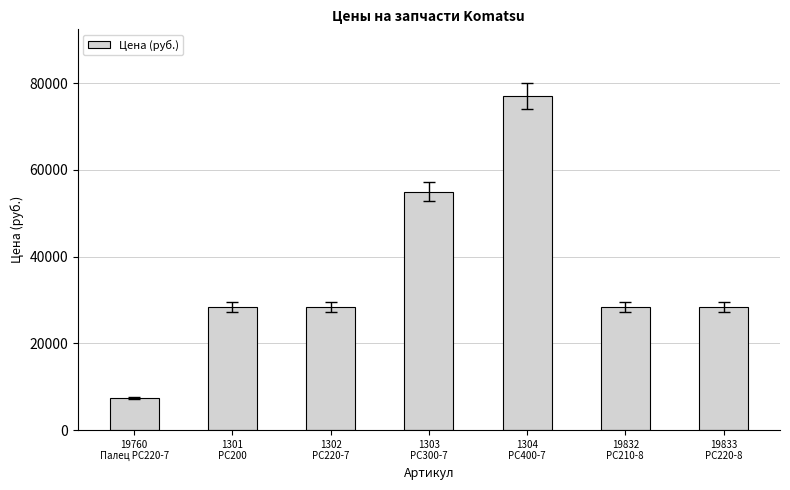

Reading left to right, transcribe all the data shown in this chart.

7400	28290	28290	55000	77000	28290	28290